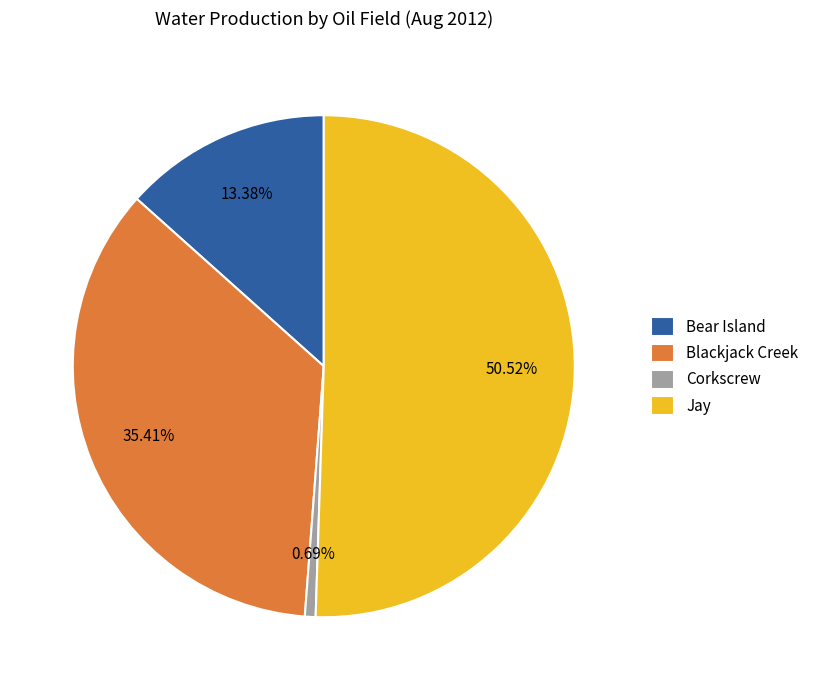

Between Jay and Blackjack Creek, which is larger?

Jay